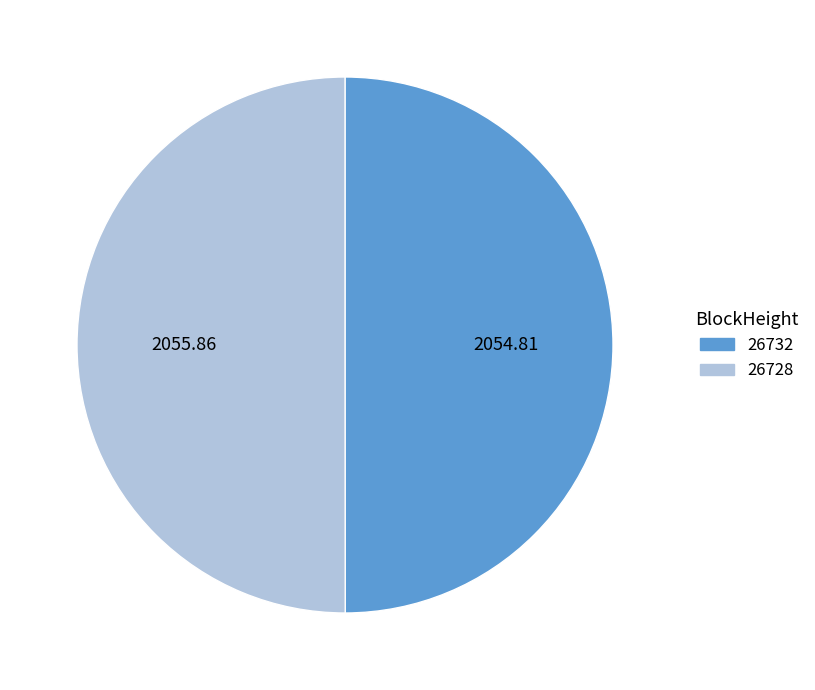

Approximately how many times larger is the value at 26732 compared to 26728?

1.0